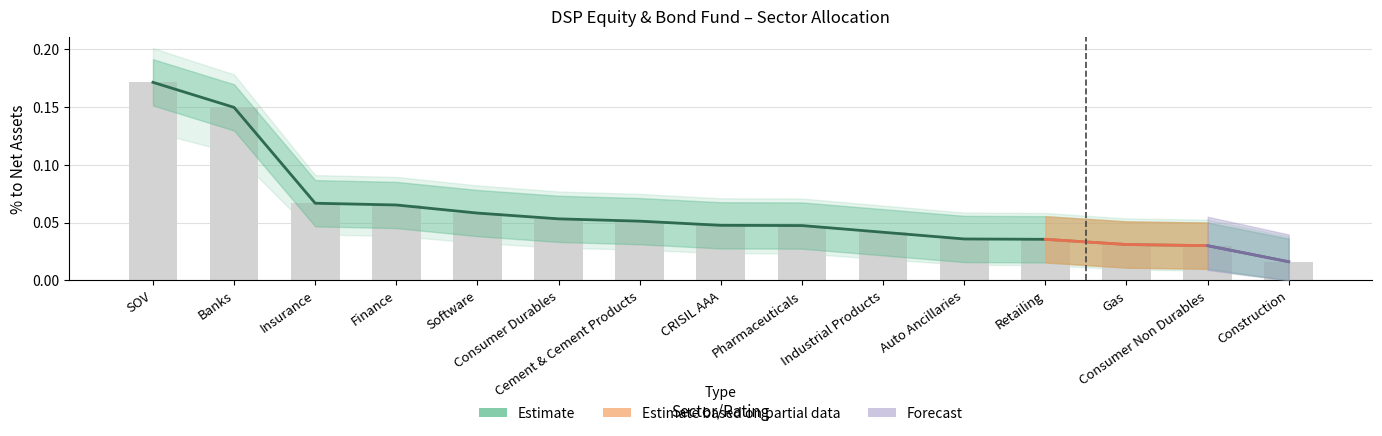

What is the difference between the maximum and minimum values in the Upper Band series?

0.2